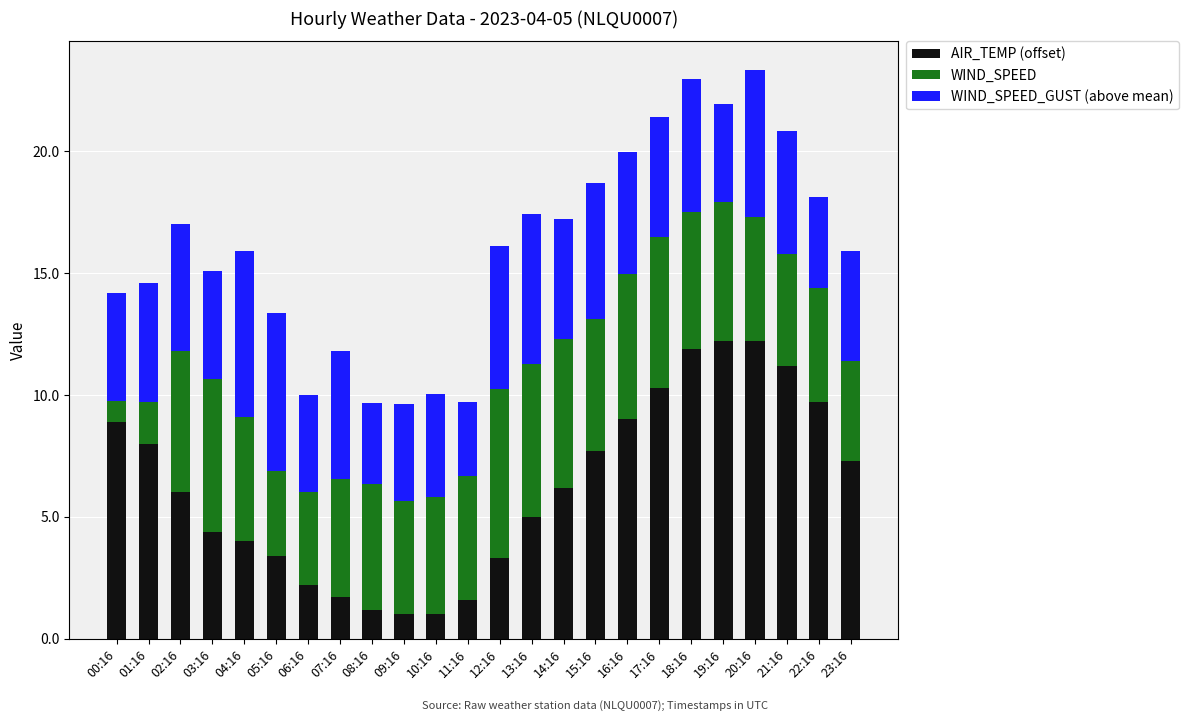

The AIR_TEMP (offset) series shows 1.0 at 09:16. True or false?

True